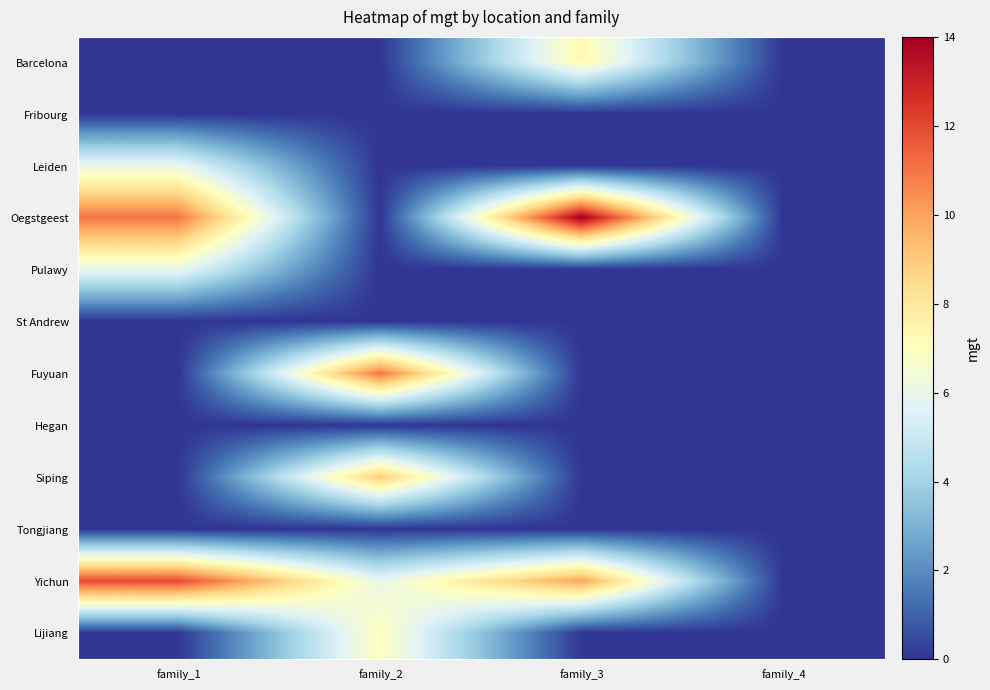

Which series has the largest total across all categories?

Yichun